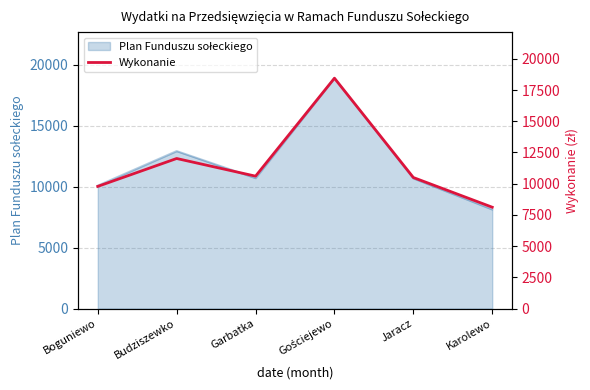

List the labels in order of value, smallest first.

Karolewo, Boguniewo, Jaracz, Garbatka, Budziszewko, Gościejewo